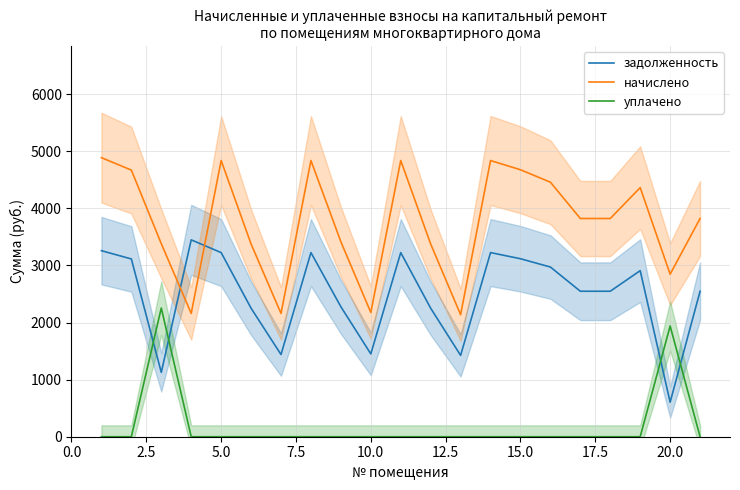

How many distinct data groups are displayed?

3